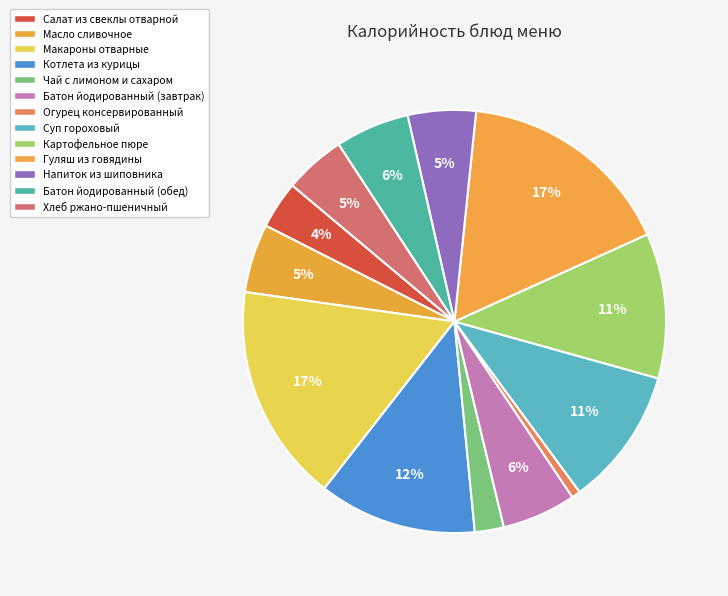

Is there any slice that represents more than half of the pie?

No